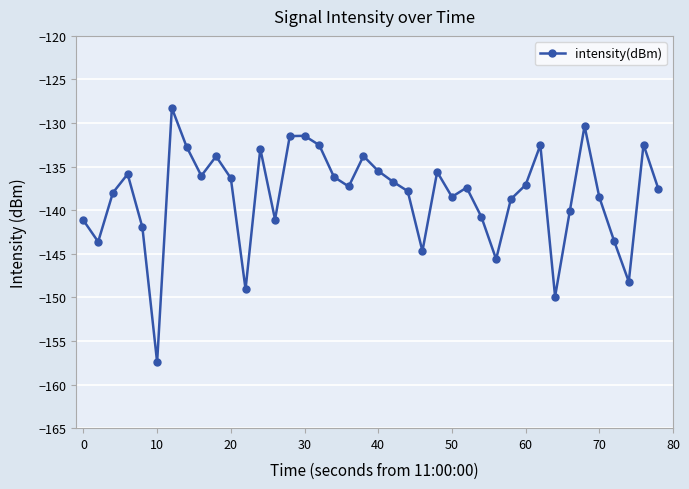

How many lines are shown in the chart?

1